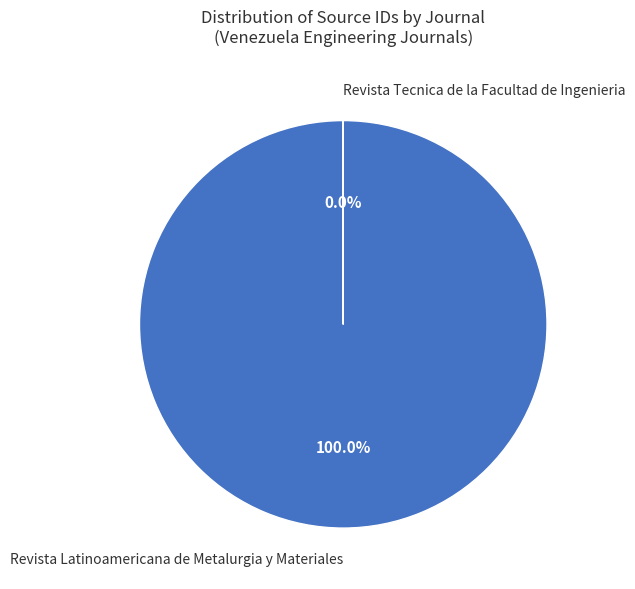

How many slices are in this pie chart?

2